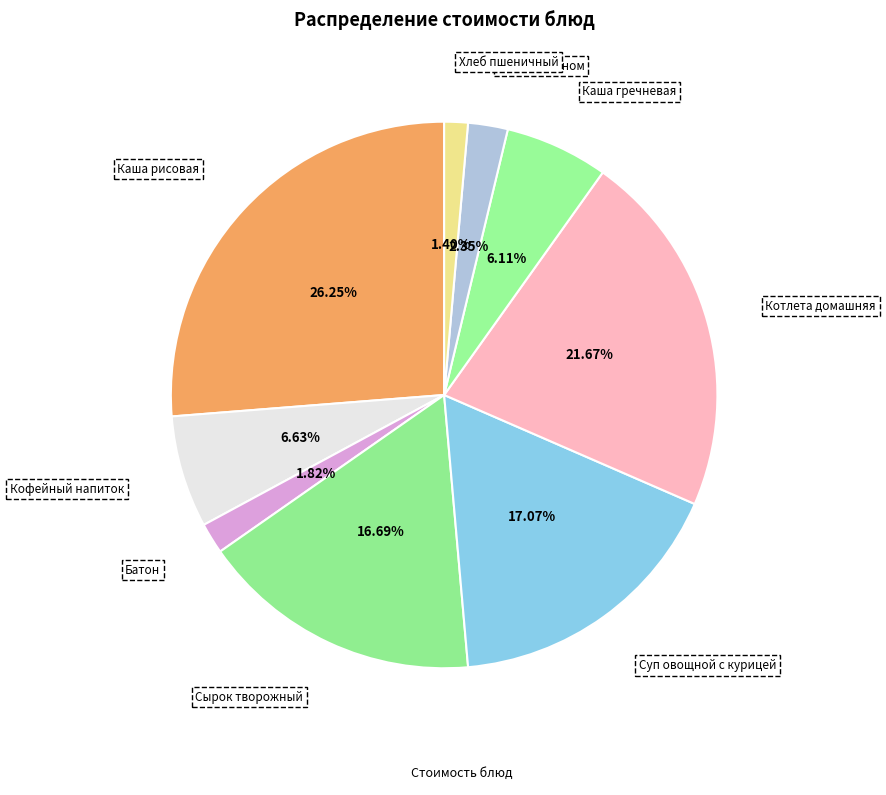

What is the smallest slice in the pie chart?

Хлеб Пшеничный